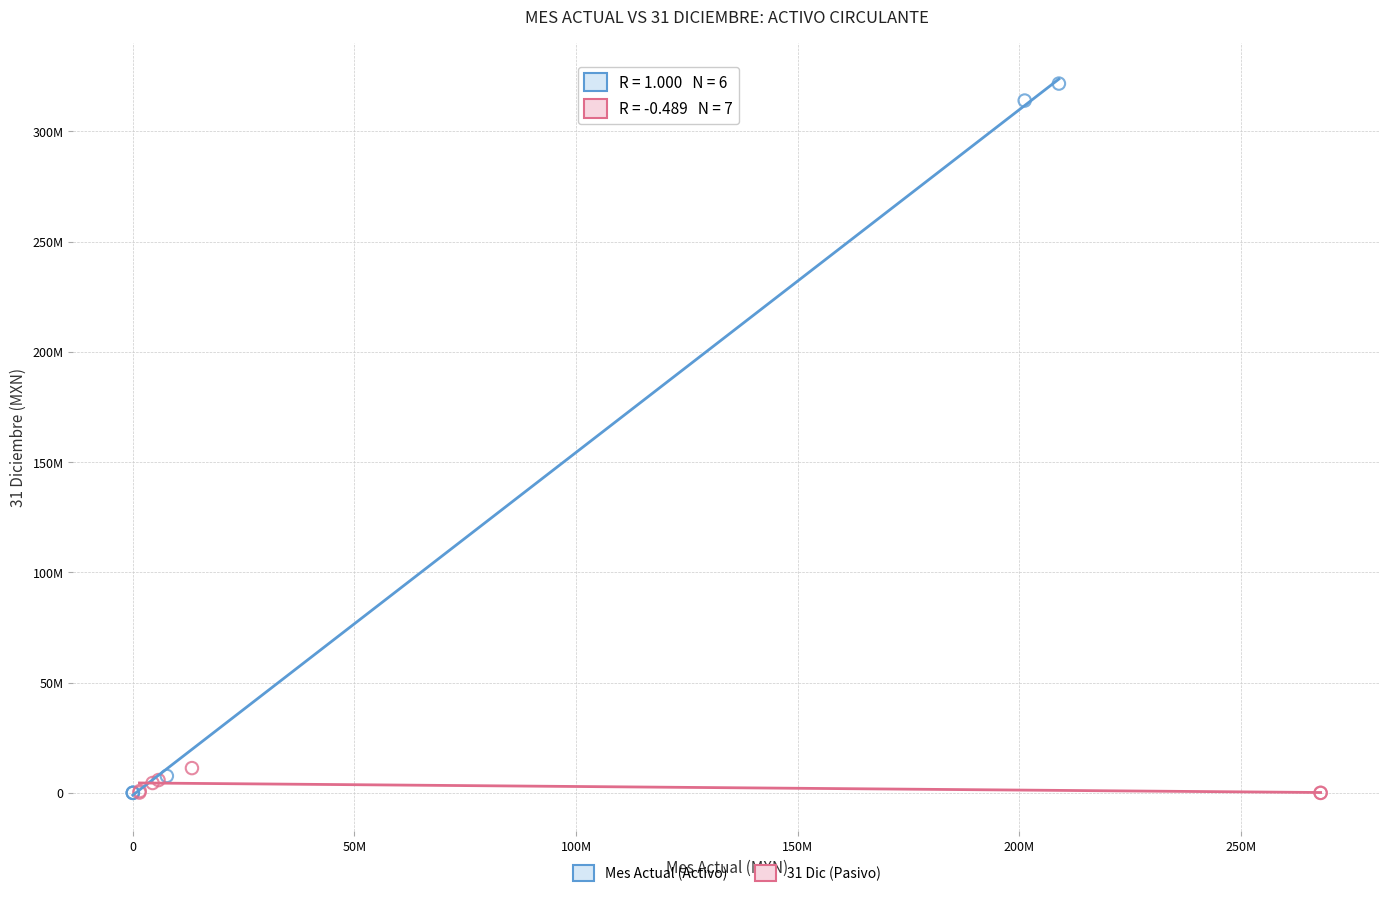

Which series has the largest Y range (max minus min)?

Mes Actual (Activo)